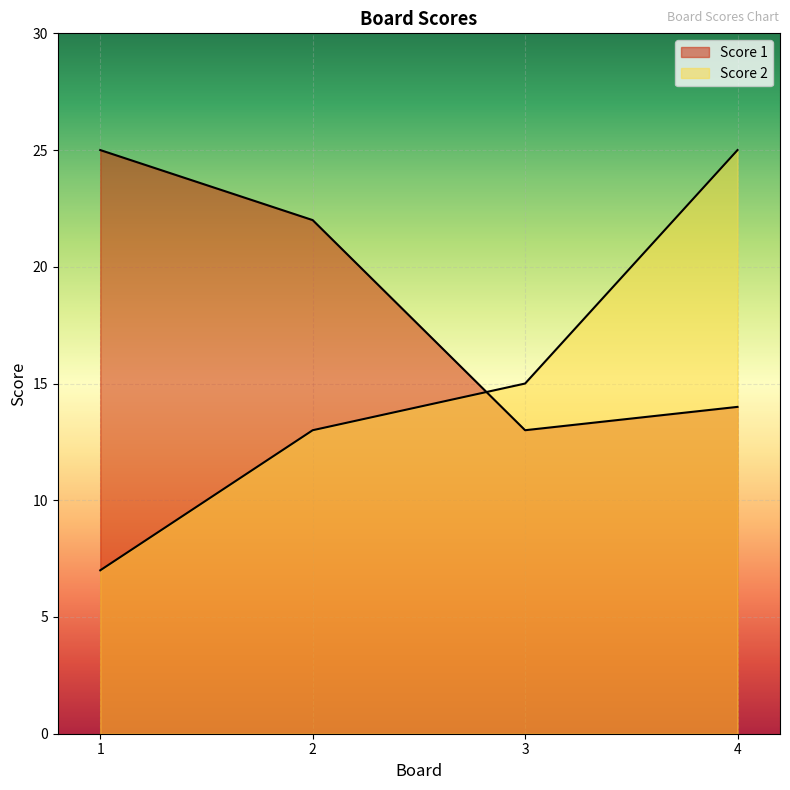

True or false: Score 2 has more than 2 points higher than both neighbors.

False